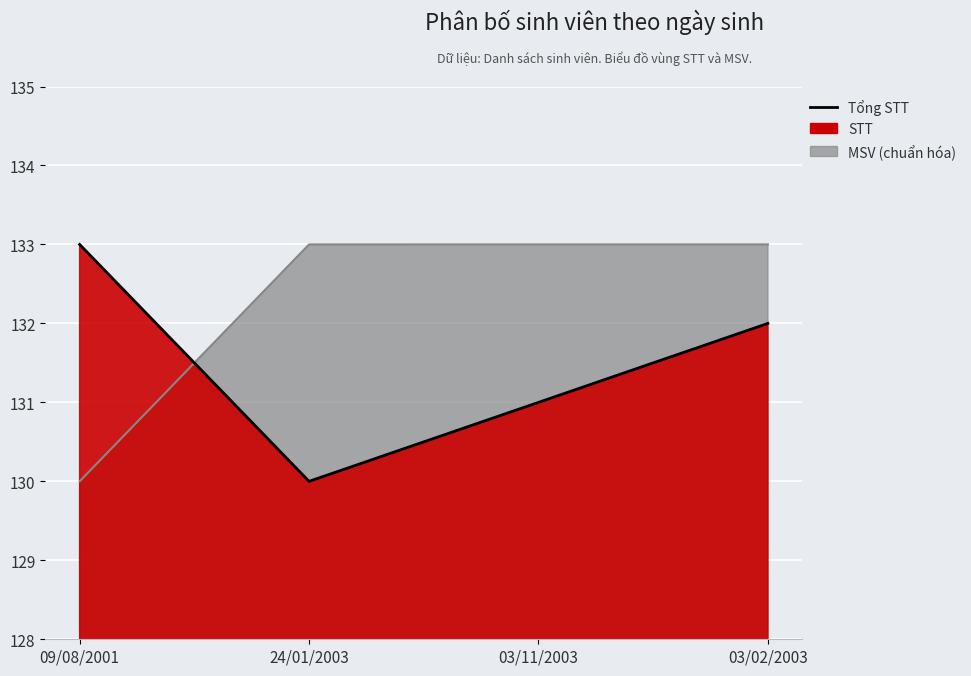

Reading right to left, transcribe all the data shown in this chart.

132	131	130	133